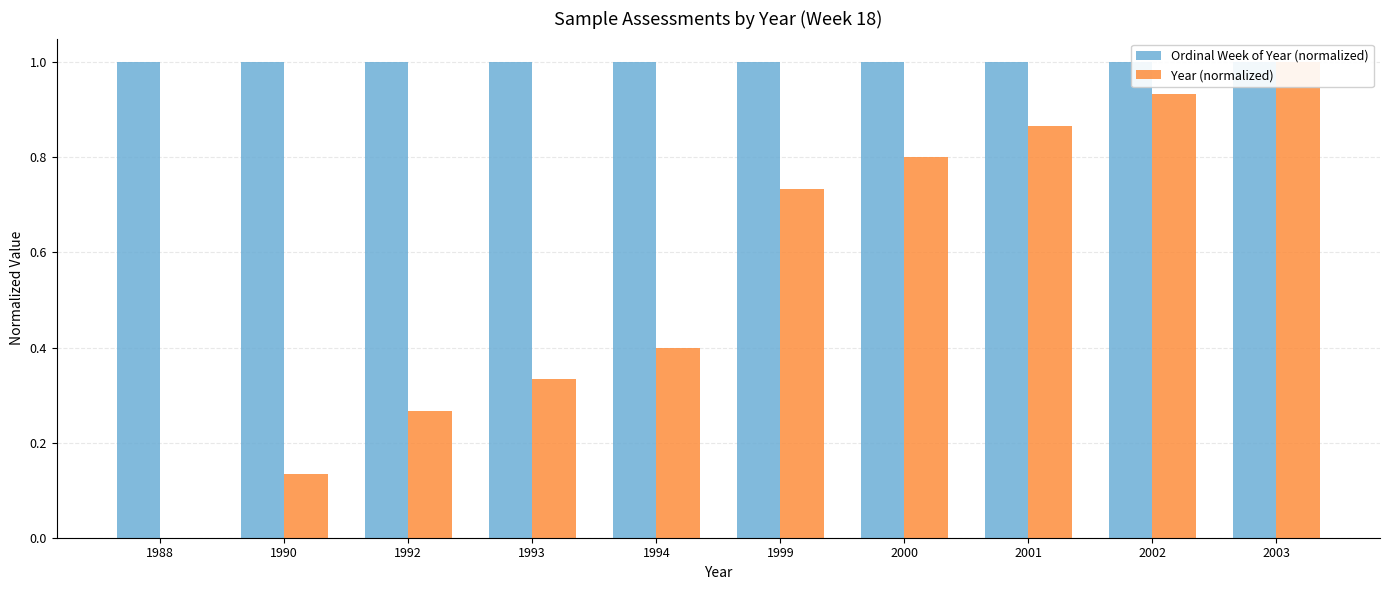

Is the value of Ordinal Week of Year (normalized) at 1992 greater than the value of Year (normalized) at 1993?

Yes